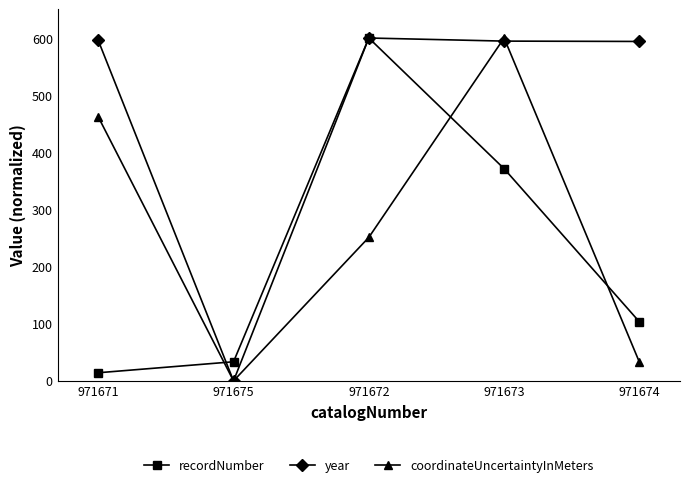

What is the difference between the recordNumber values at 971671 and 971673?

357.1